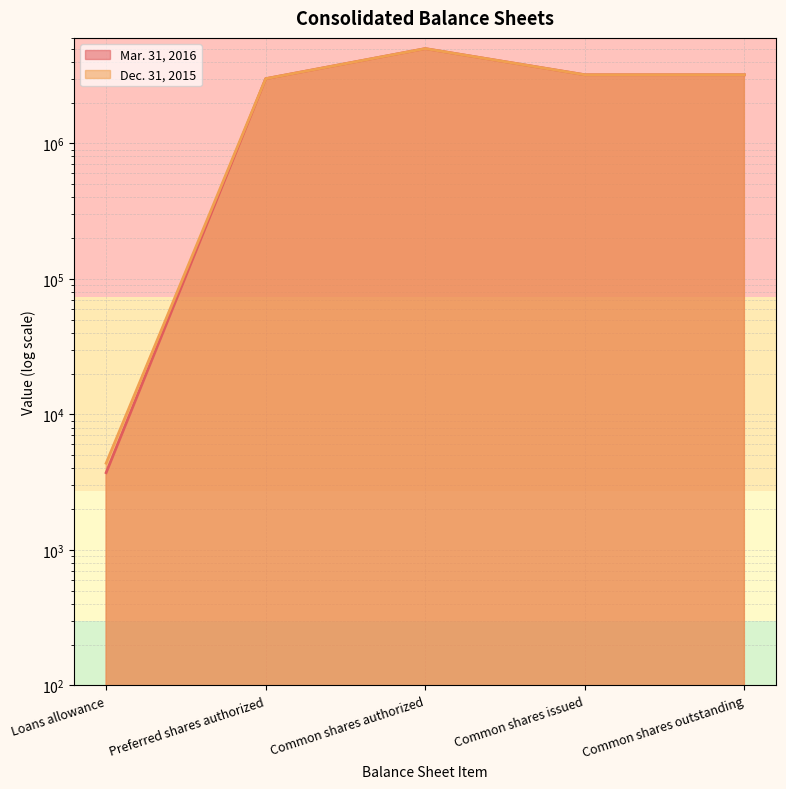

What value does the Mar. 31, 2016 series have at Common shares issued, to the nearest 50?

3206950